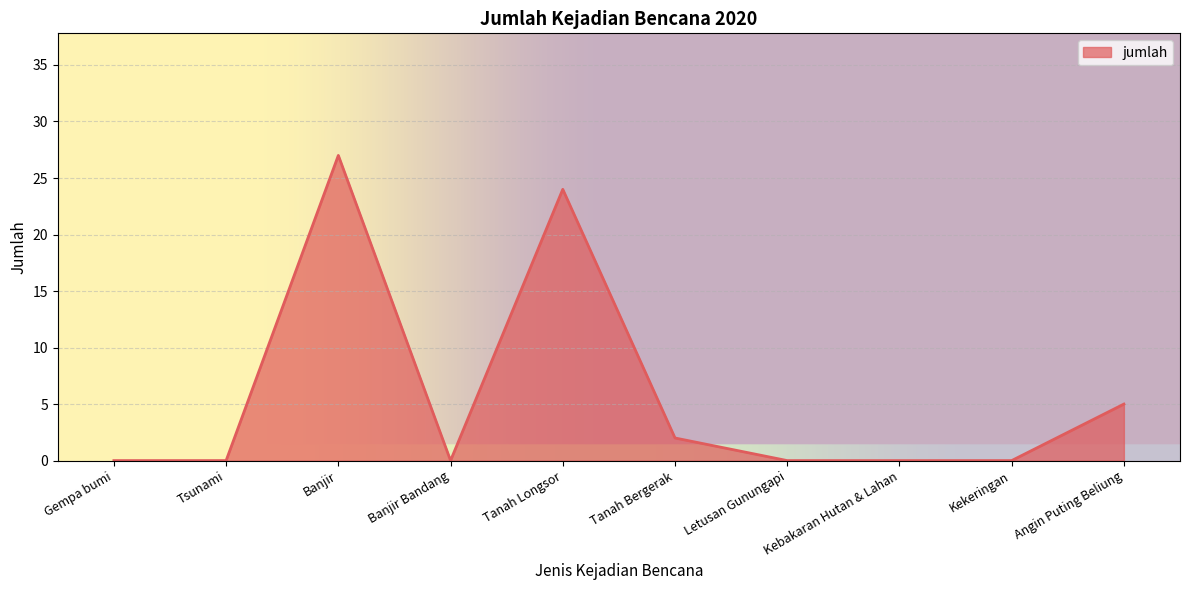

What is the difference between the maximum and minimum values?

27